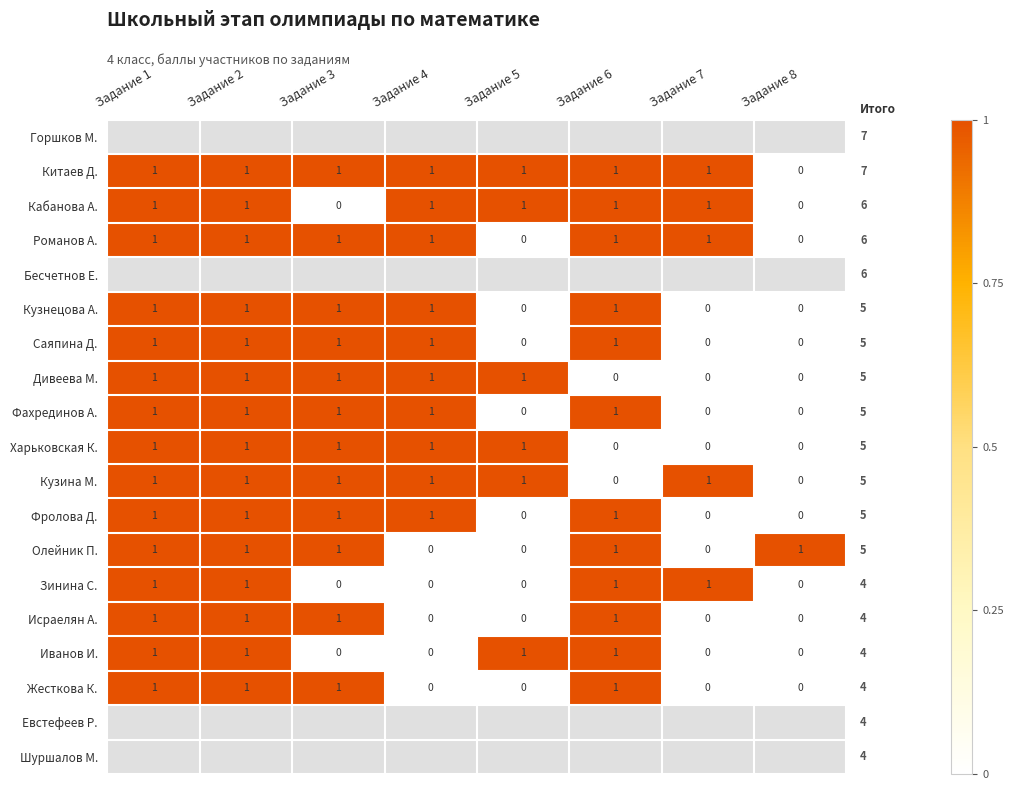

Which has a higher value, Задание 3 or Задание 8?

Задание 8